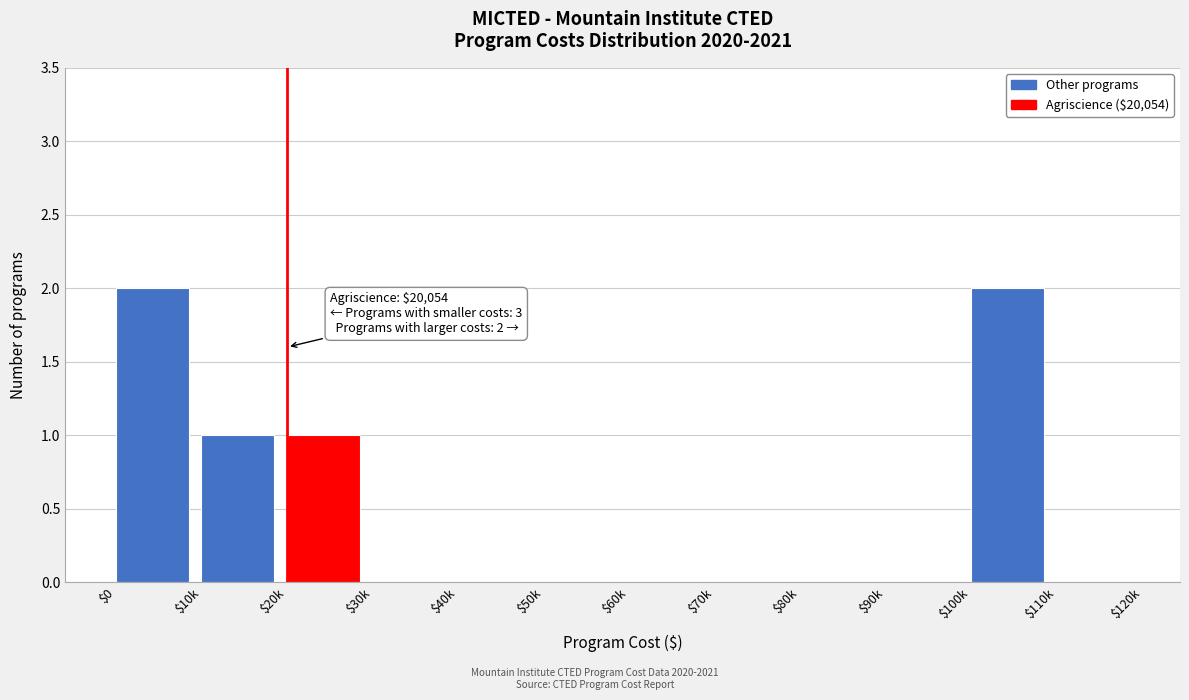

Is it true that the value at $0 is 3?

False